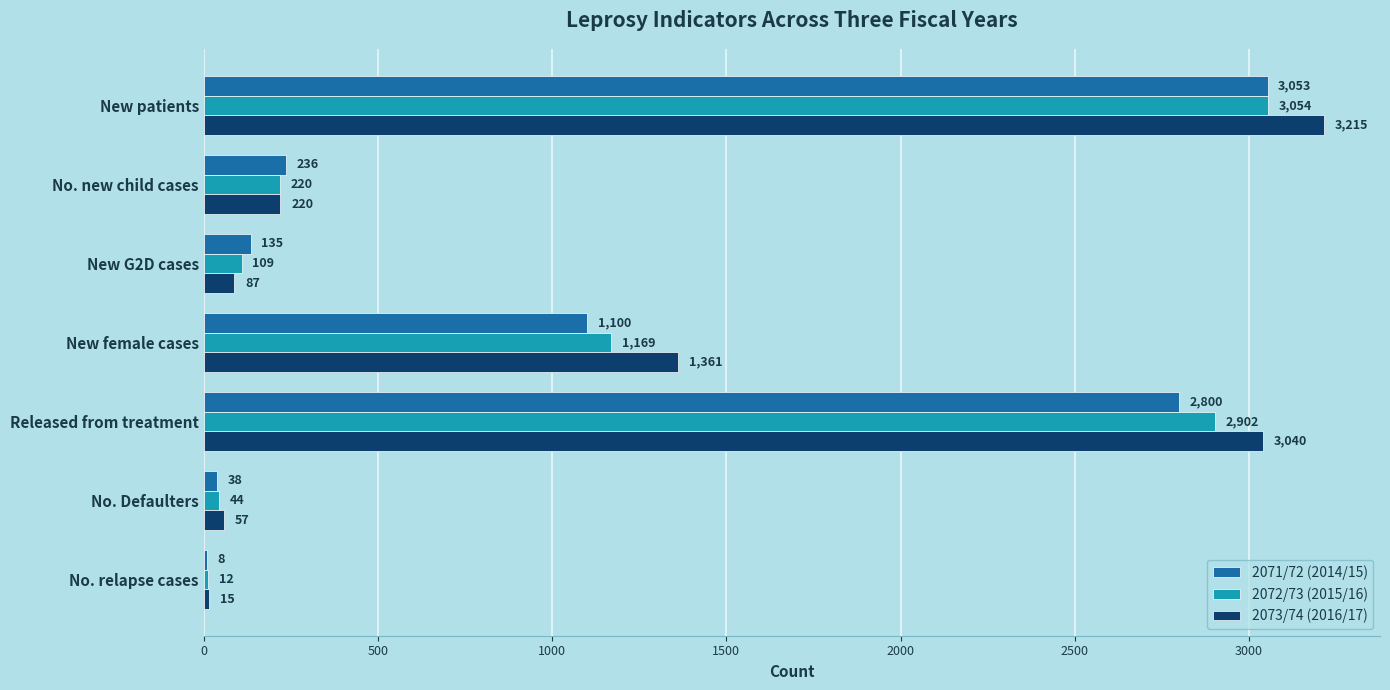

What is the sum of all 2073/74 (2016/17) values?

7995